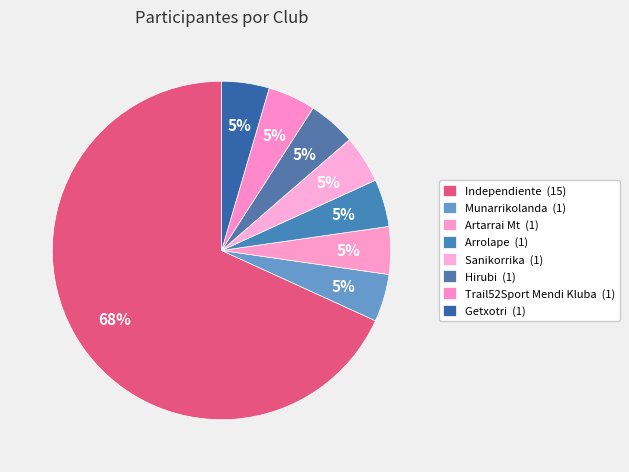

To the nearest percent, what percentage of the pie is Arrolape?

5%